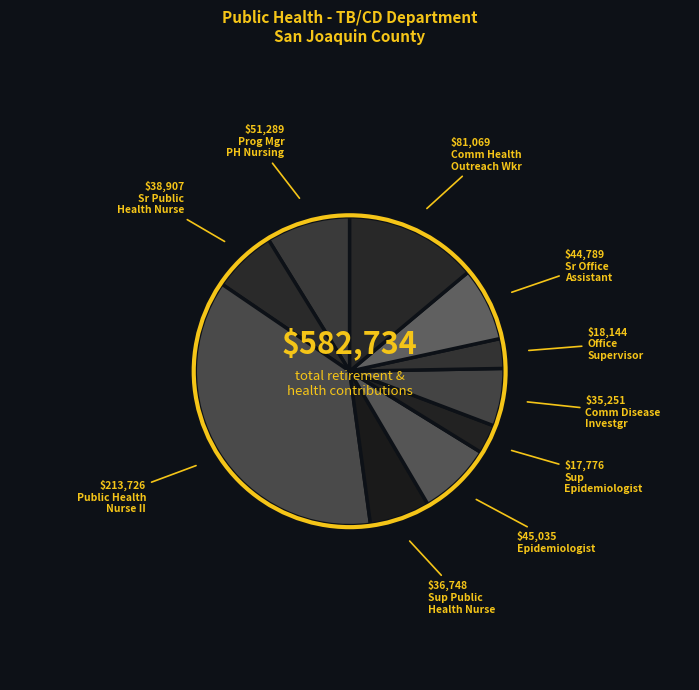

How many slices are in this pie chart?

10